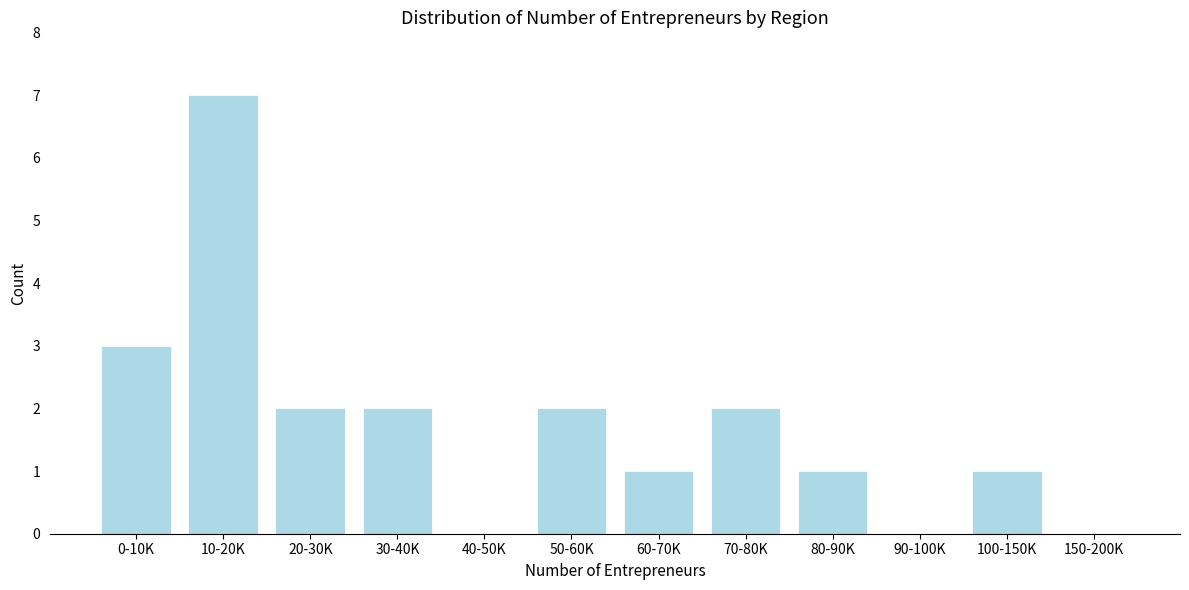

Reading right to left, what are all the values shown in this chart?

150-200K=0	100-150K=1	90-100K=0	80-90K=1	70-80K=2	60-70K=1	50-60K=2	40-50K=0	30-40K=2	20-30K=2	10-20K=7	0-10K=3